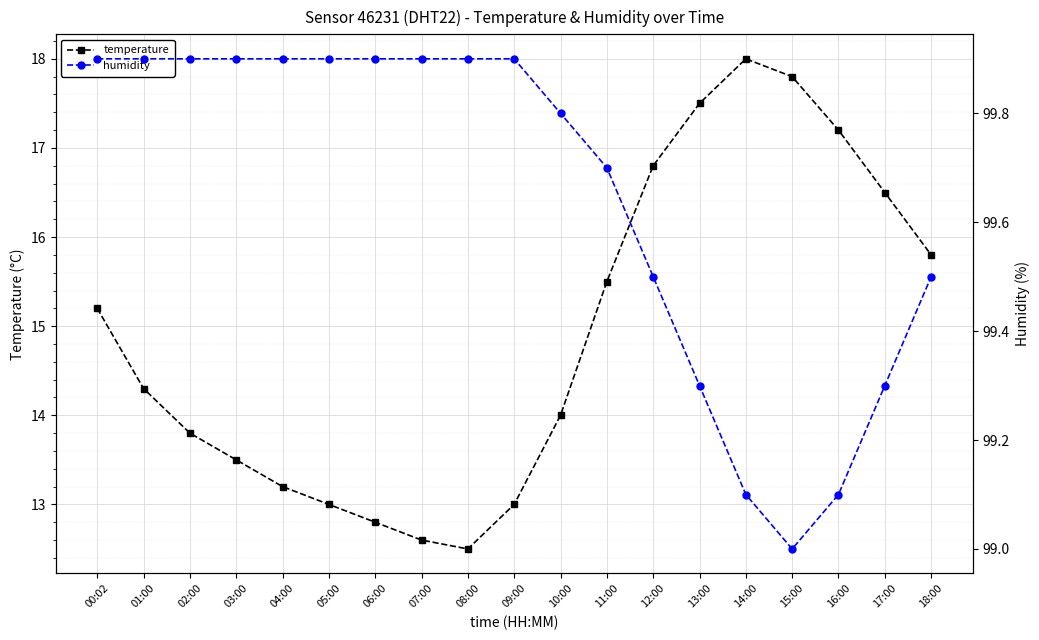

List the series in order of their overall mean, lowest first.

temperature, humidity